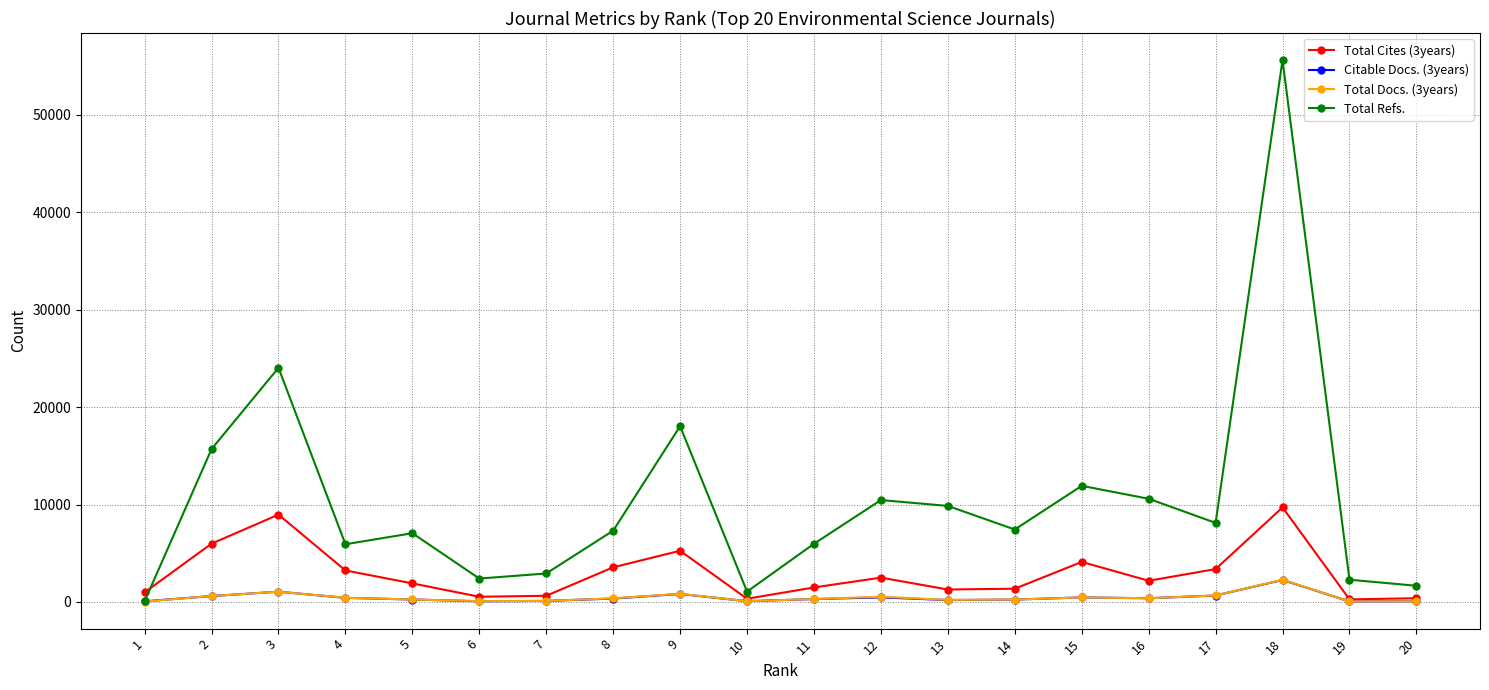

What is the minimum value for Citable Docs. (3years)?

52